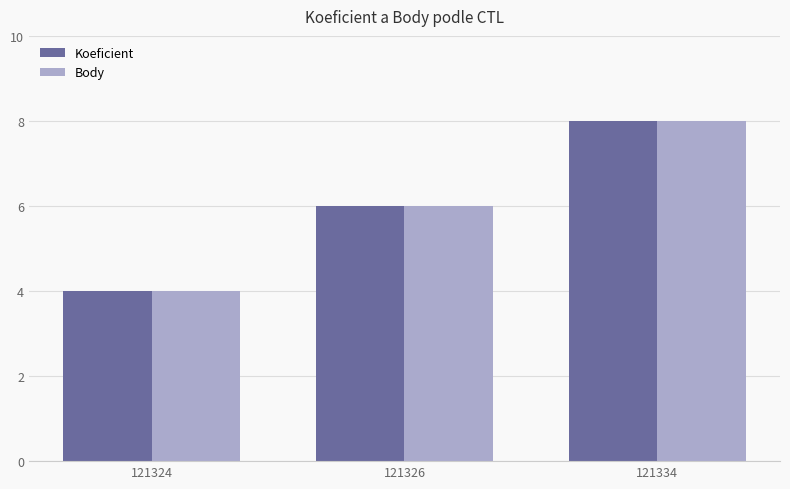

Rank the categories by Body value from highest to lowest.

121334, 121326, 121324